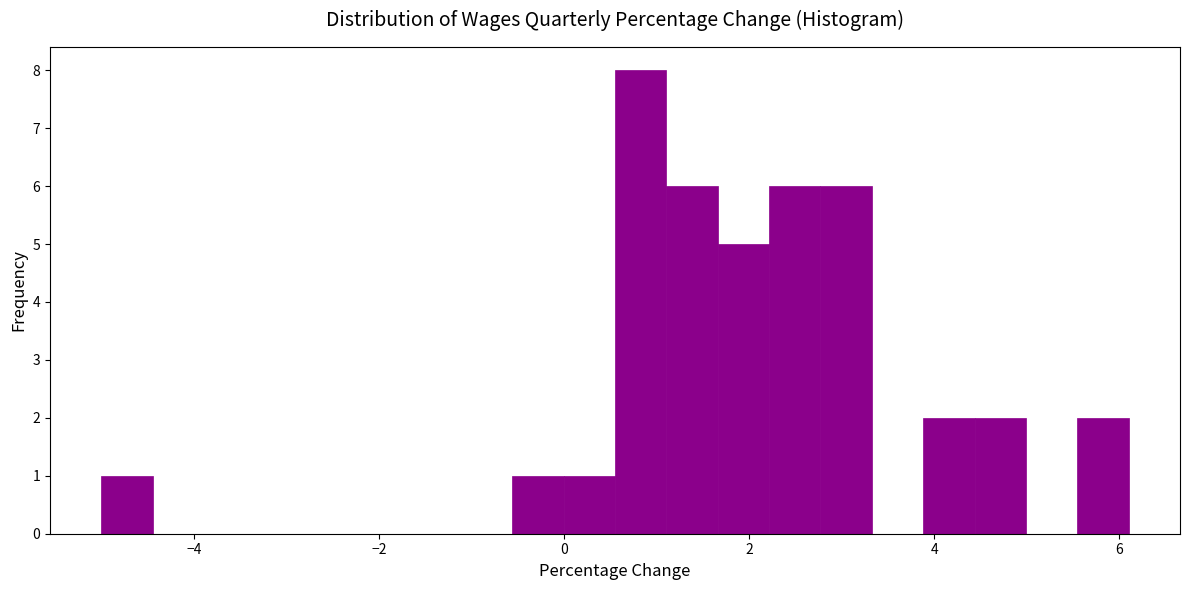

Read against the x-axis, roughly where is the centre of the tallest bar?

0.8